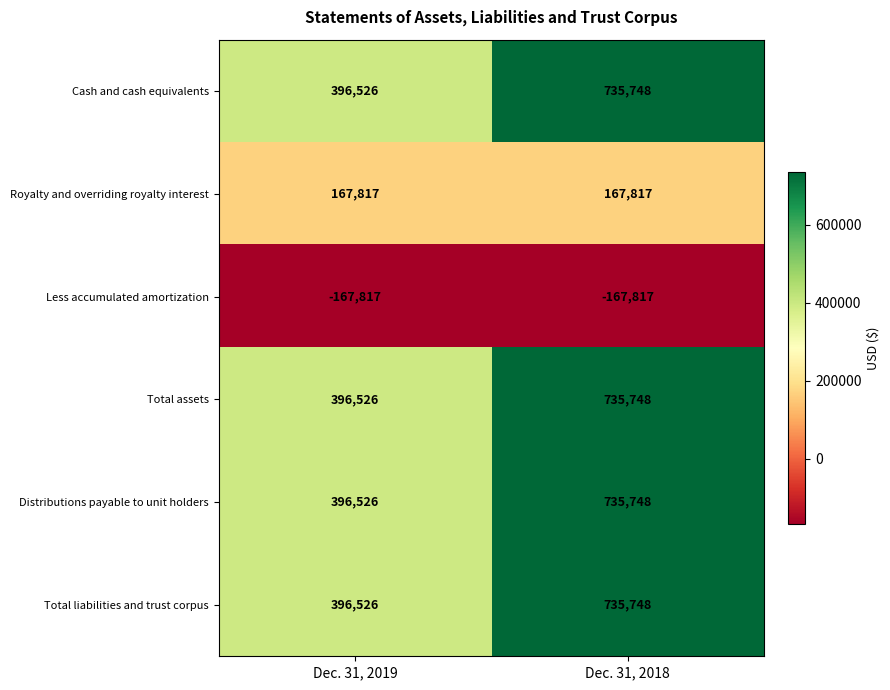

Rank the categories by Total assets value from lowest to highest.

Dec. 31, 2019, Dec. 31, 2018